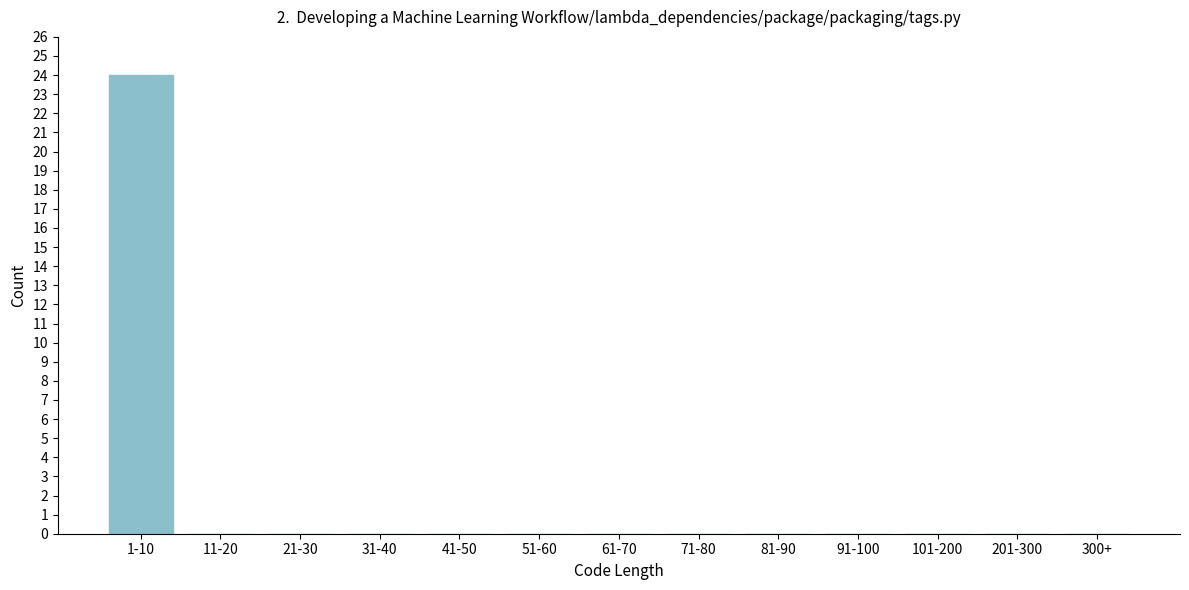

Reading left to right, extract all data points from this chart.

1-10=24	11-20=0	21-30=0	31-40=0	41-50=0	51-60=0	61-70=0	71-80=0	81-90=0	91-100=0	101-200=0	201-300=0	300+=0